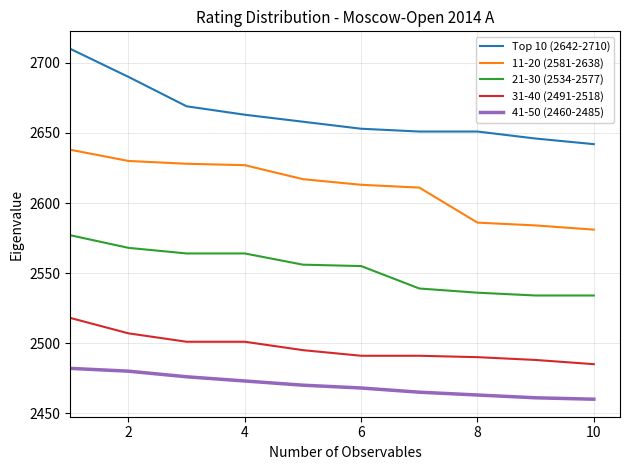

True or false: 11-20 (2581-2638) and 41-50 (2460-2485) intersect in this chart.

False